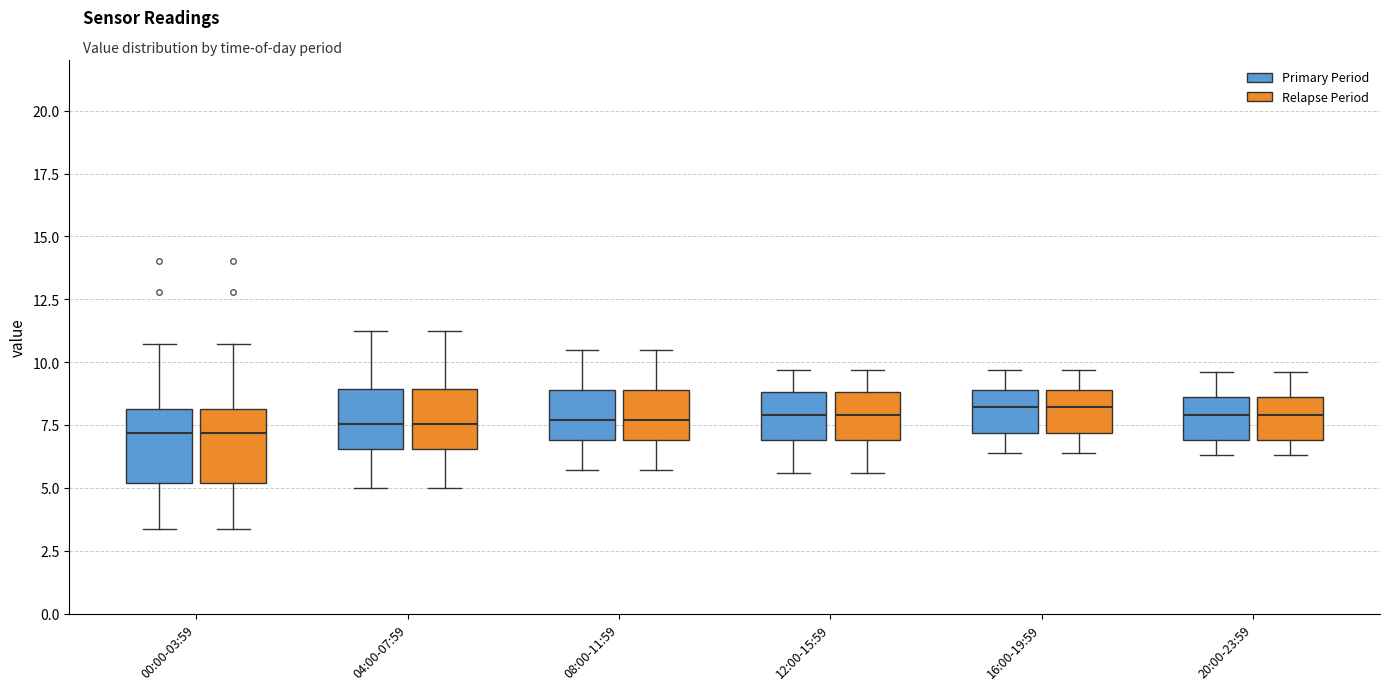

Reading left to right, read every box against the y-axis: the position of its median line, the range the box covers, and the ends of its whiskers. The values are not printed on the chart, so give them approximately, as read against the axis.

00:00-03:59 (Primary Period): median 7.0, box 5.0 to 8.0, whiskers 3.5 to 10.5
00:00-03:59 (Relapse Period): median 7.0, box 5.0 to 8.0, whiskers 3.5 to 10.5
04:00-07:59 (Primary Period): median 7.5, box 6.5 to 9.0, whiskers 5.0 to 11.0
04:00-07:59 (Relapse Period): median 7.5, box 6.5 to 9.0, whiskers 5.0 to 11.0
08:00-11:59 (Primary Period): median 7.5, box 7.0 to 9.0, whiskers 5.5 to 10.5
08:00-11:59 (Relapse Period): median 7.5, box 7.0 to 9.0, whiskers 5.5 to 10.5
12:00-15:59 (Primary Period): median 8.0, box 7.0 to 9.0, whiskers 5.5 to 9.5
12:00-15:59 (Relapse Period): median 8.0, box 7.0 to 9.0, whiskers 5.5 to 9.5
16:00-19:59 (Primary Period): median 8.0, box 7.0 to 9.0, whiskers 6.5 to 9.5
16:00-19:59 (Relapse Period): median 8.0, box 7.0 to 9.0, whiskers 6.5 to 9.5
20:00-23:59 (Primary Period): median 8.0, box 7.0 to 8.5, whiskers 6.5 to 9.5
20:00-23:59 (Relapse Period): median 8.0, box 7.0 to 8.5, whiskers 6.5 to 9.5